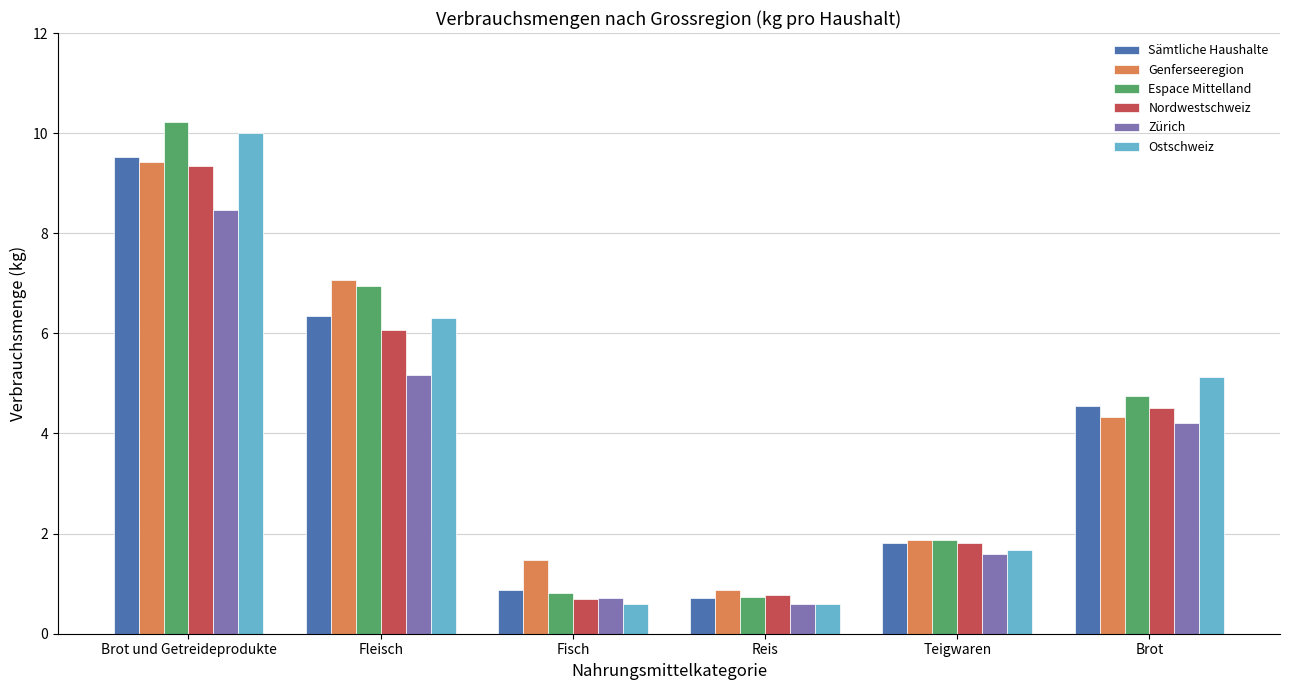

What is the sum of all Nordwestschweiz values?

23.2